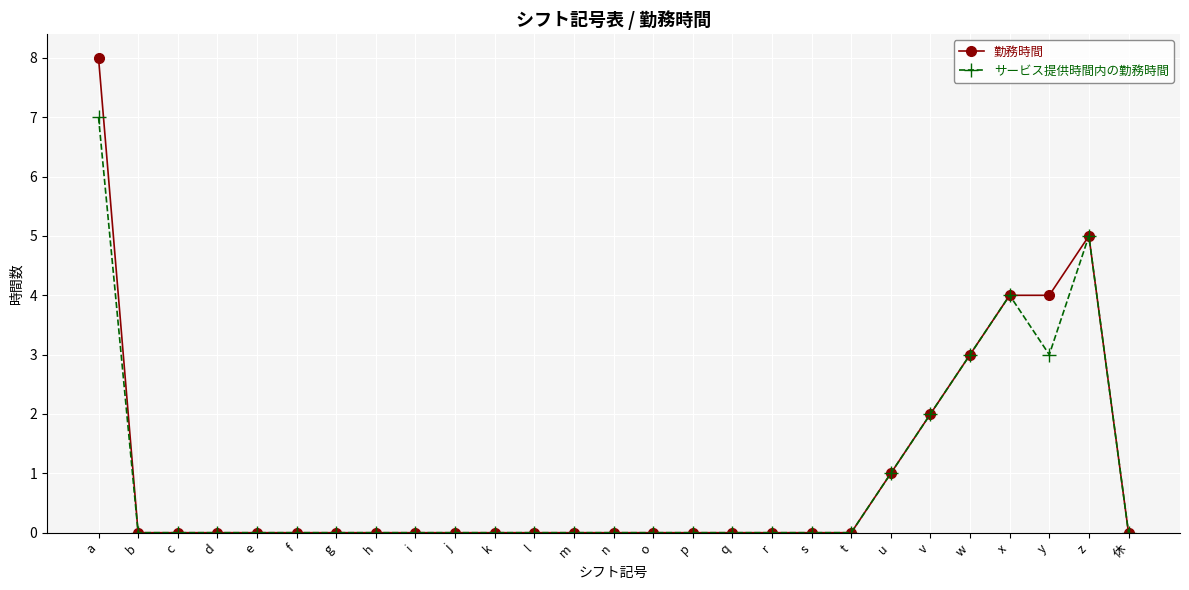

Rank the series by their average value, from highest to lowest.

勤務時間, サービス提供時間内の勤務時間